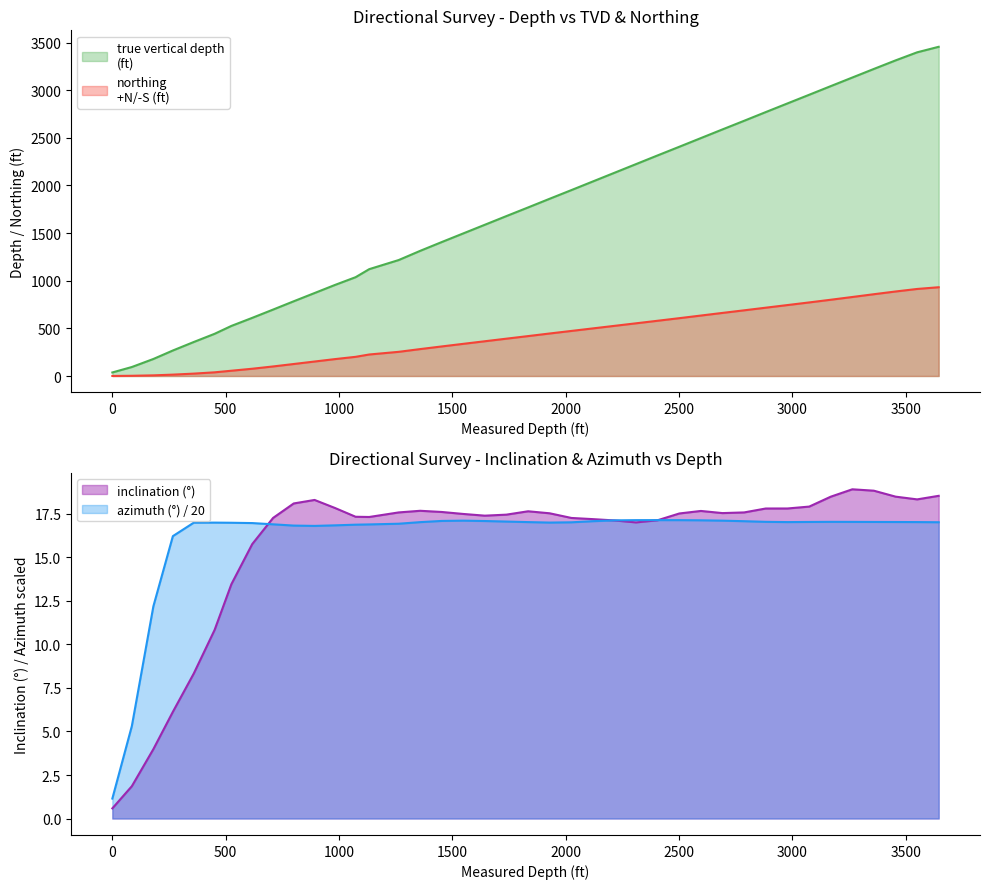

True or false: northing
+N/-S (ft) has a value of 253.8 at 1263.

True